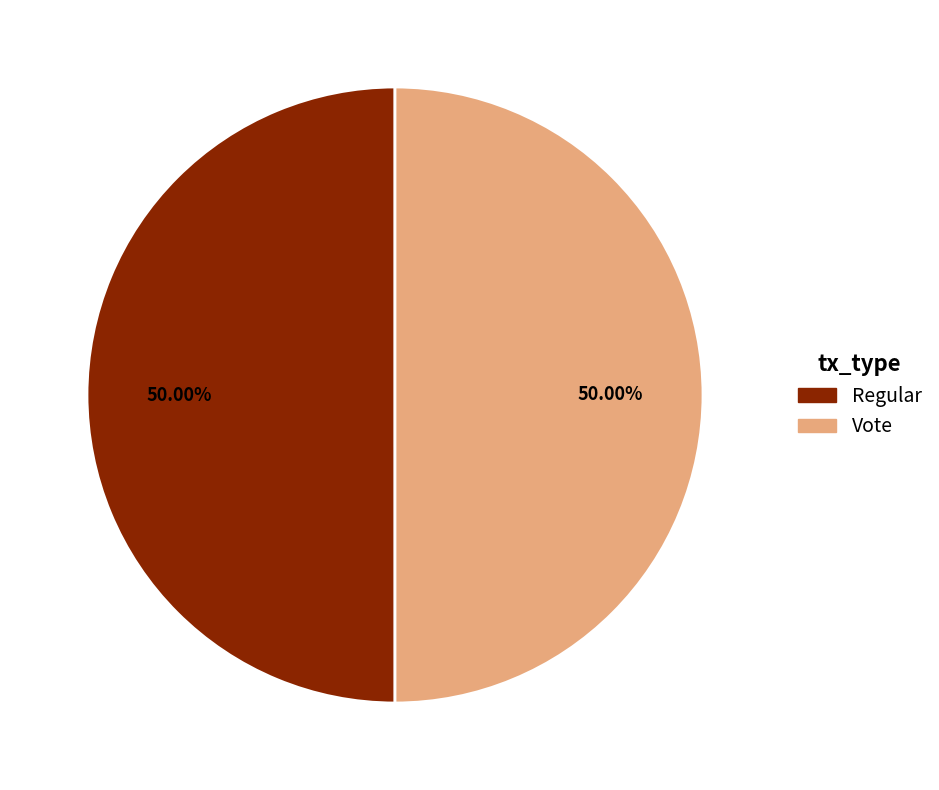

The Regular slice represents 50% of the pie. True or false?

True